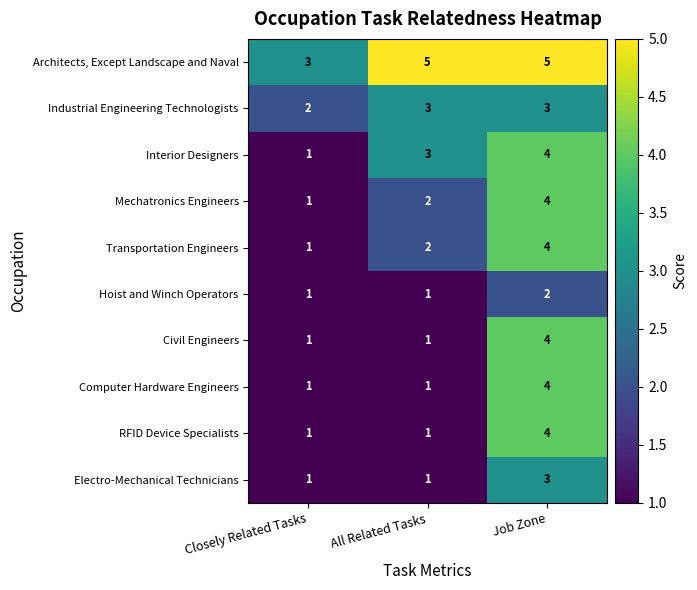

Count the number of categories in the chart.

3